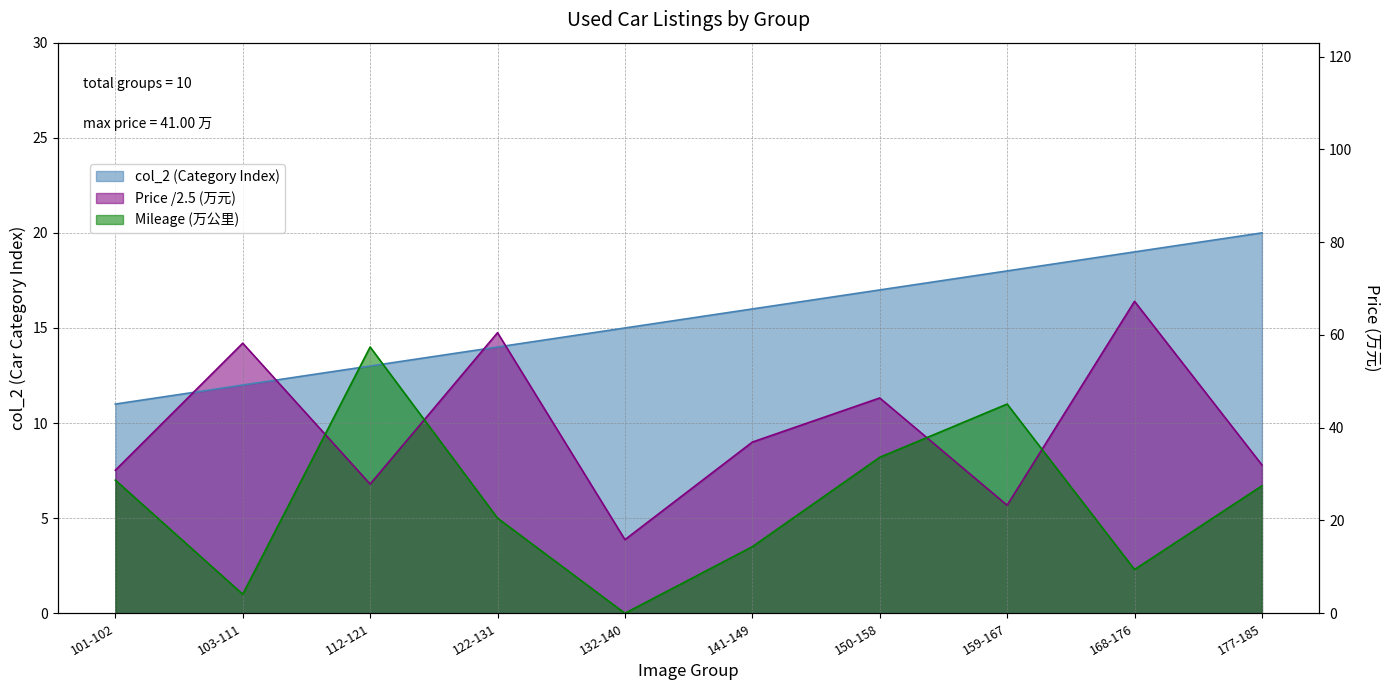

What is the smallest value displayed?

11